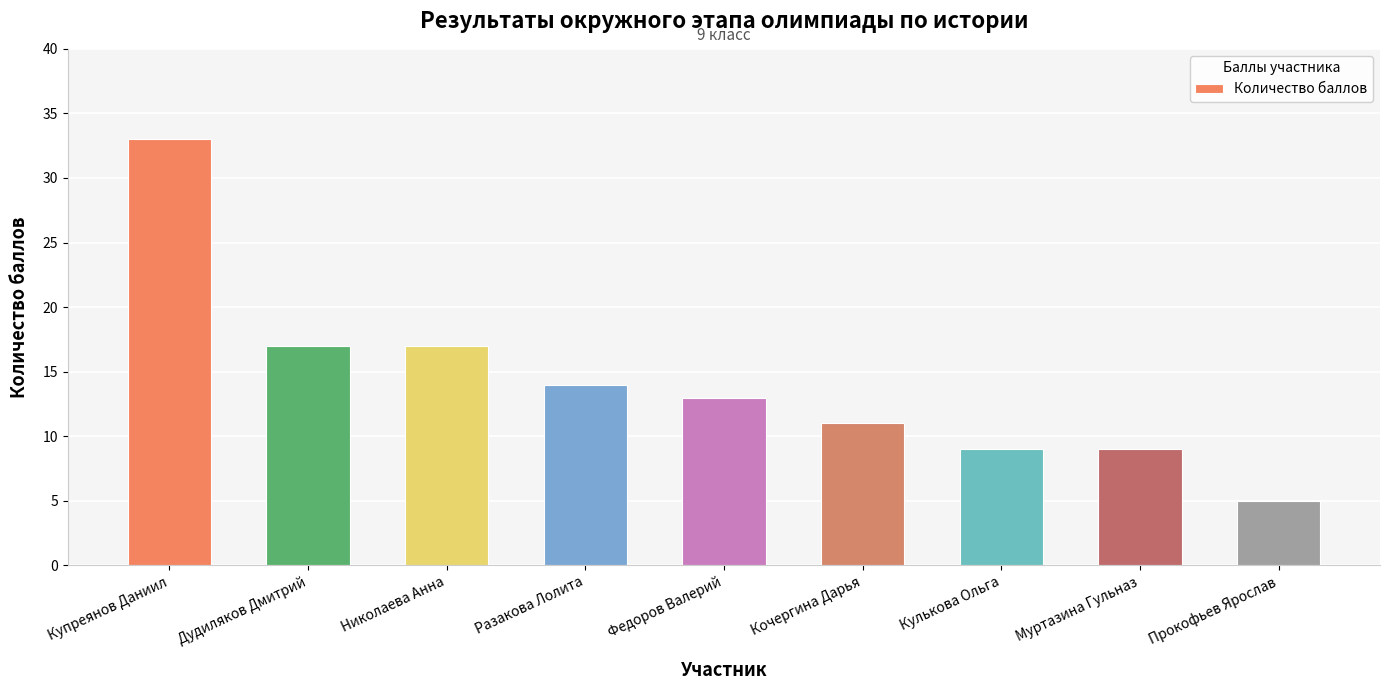

Is it true that the value at Николаева Анна is 17?

True